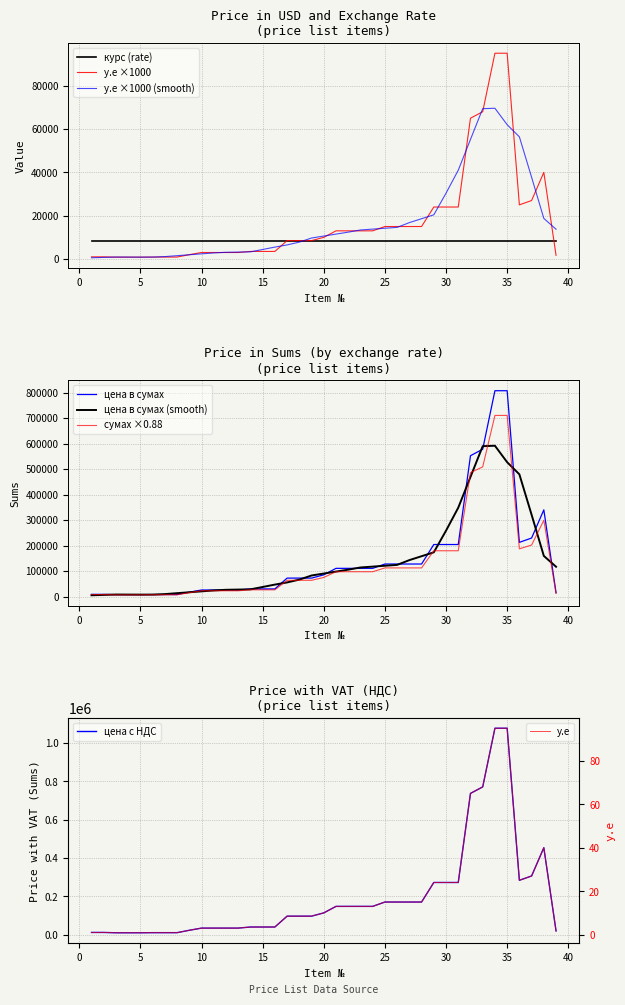

True or false: у.е (price USD) and цена в сумах intersect in this chart.

False